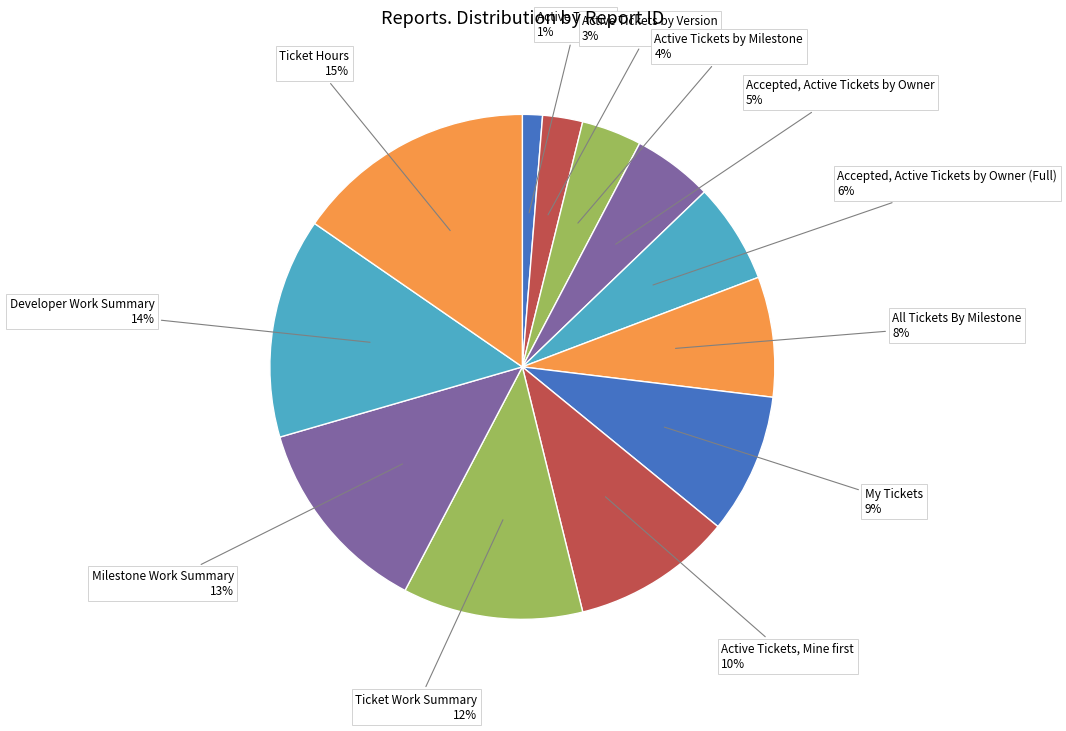

Rank the categories by value from lowest to highest.

Active Tickets, Active Tickets by Version, Active Tickets by Milestone, Accepted, Active Tickets by Owner, Accepted, Active Tickets by Owner (Full), All Tickets By Milestone, My Tickets, Active Tickets, Mine first, Ticket Work Summary, Milestone Work Summary, Developer Work Summary, Ticket Hours